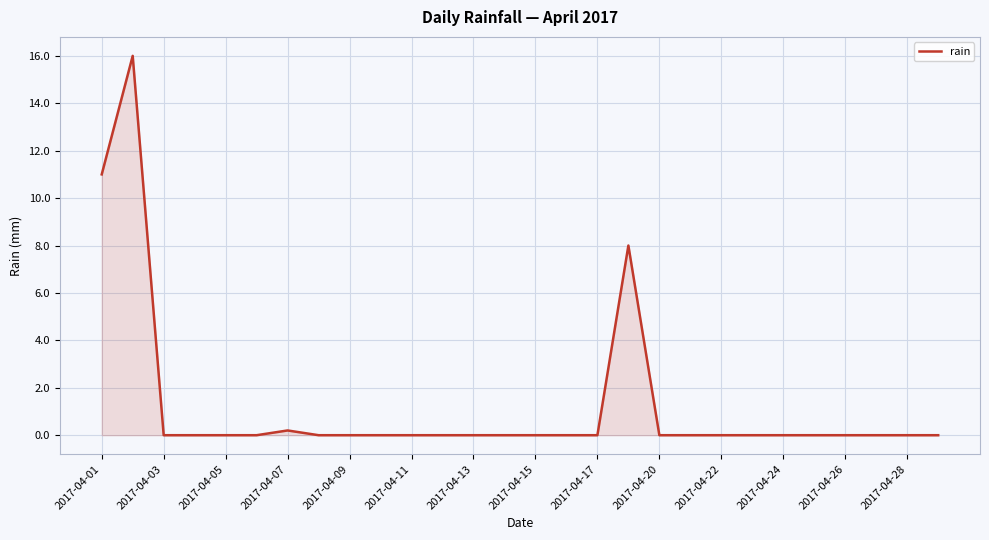

What is the difference between the second highest and minimum values?

11.0